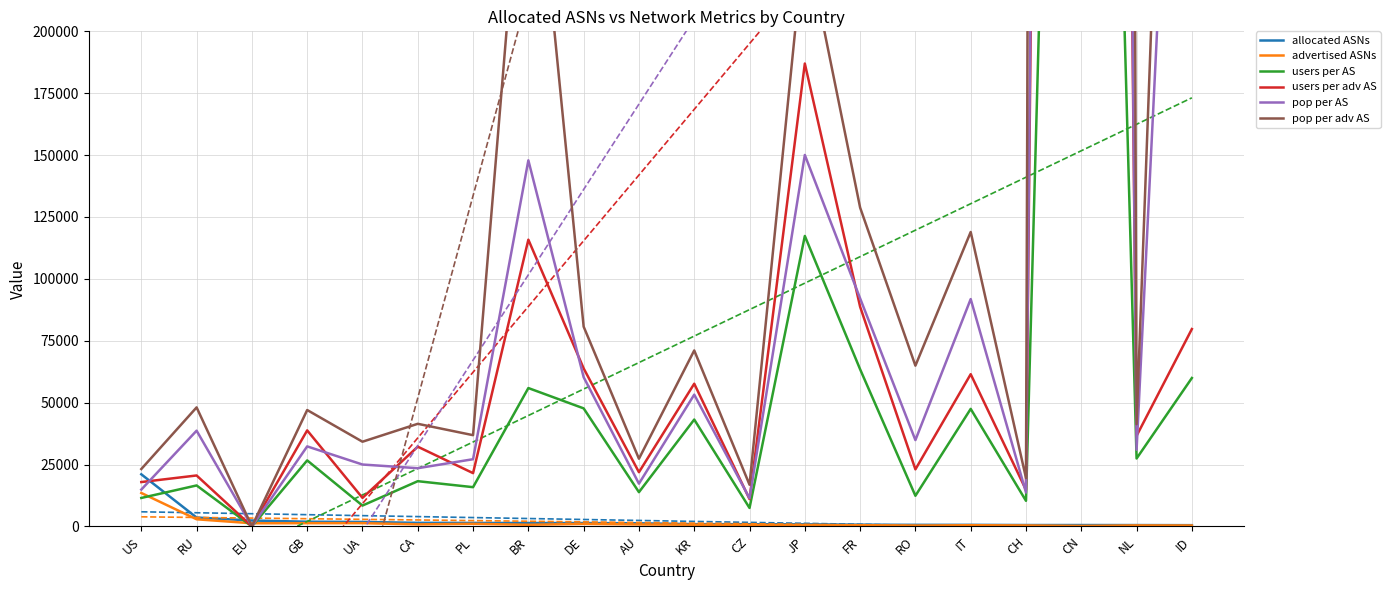

Reading left to right, extract all data points from this chart.

allocated ASNs: US=21052	RU=3587	EU=2380	GB=1901	UA=1805	CA=1447	PL=1416	BR=1376	DE=1364	AU=1260	KR=916	CZ=895	JP=843	FR=699	RO=635	IT=632	CH=558	CN=556	NL=544	ID=504
advertised ASNs: US=13514	RU=2885	EU=1272	GB=1307	UA=1319	CA=821	PL=1043	BR=664	DE=1019	AU=796	KR=686	CZ=605	JP=529	FR=500	RO=341	IT=488	CH=391	CN=209	NL=408	ID=379
users per AS: US=11503	RU=16552	EU=0	GB=26671	UA=8426	CA=18274	PL=15855	BR=55898	DE=47687	AU=13839	KR=43174	CZ=7457	JP=117343	FR=63479	RO=12380	IT=47481	CH=10337	CN=827041	NL=27441	ID=59955
users per adv AS: US=17919	RU=20580	EU=0	GB=38793	UA=11530	CA=32208	PL=21525	BR=115837	DE=63833	AU=21906	KR=57649	CZ=11032	JP=186995	FR=88744	RO=23054	IT=61493	CH=14753	CN=2200168	NL=36589	ID=79729
pop per AS: US=14881	RU=38675	EU=0	GB=32329	UA=25003	CA=23519	PL=27149	BR=147879	DE=60288	AU=17277	KR=53235	CZ=11385	JP=150055	FR=92133	RO=34874	IT=91841	CH=13692	CN=2404191	NL=30972	ID=487441
pop per adv AS: US=23181	RU=48085	EU=0	GB=47022	UA=34216	CA=41452	PL=36859	BR=306448	DE=80699	AU=27349	KR=71084	CZ=16843	JP=239124	FR=128802	RO=64942	IT=118942	CH=19540	CN=6395839	NL=41297	ID=648206